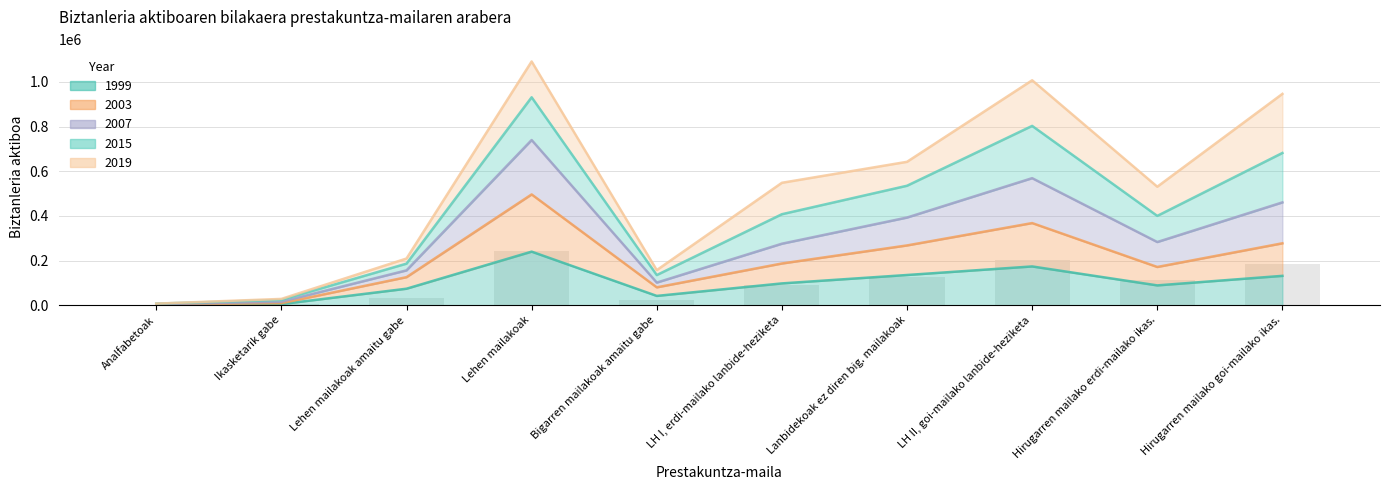

Reading left to right, transcribe all the data shown in this chart.

Analfabetoak=1293.7	Ikasketarik gabe=6499.6	Lehen mailakoak amaitu gabe=30411.5	Lehen mailakoak=243644.0	Bigarren mailakoak amaitu gabe=21285.2	LH I, erdi-mailako lanbide-heziketa=88593.0	Lanbidekoak ez diren big. mailakoak=124914.9	LH II, goi-mailako lanbide-heziketa=201136.5	Hirugarren mailako erdi-mailako ikas.=111746.2	Hirugarren mailako goi-mailako ikas.=183195.5